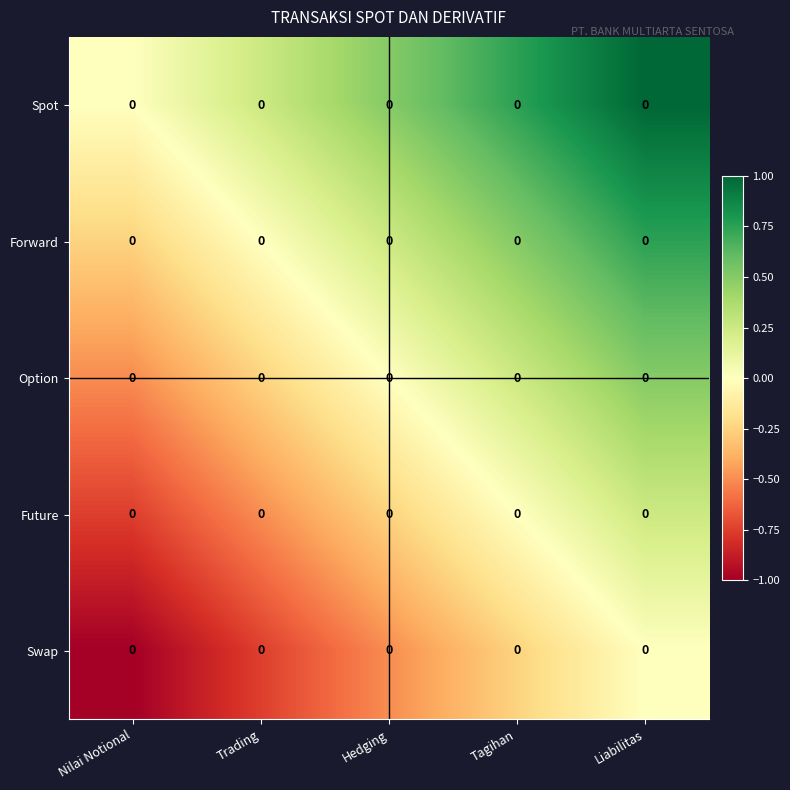

Which series changed the most between Tagihan and Liabilitas?

Spot